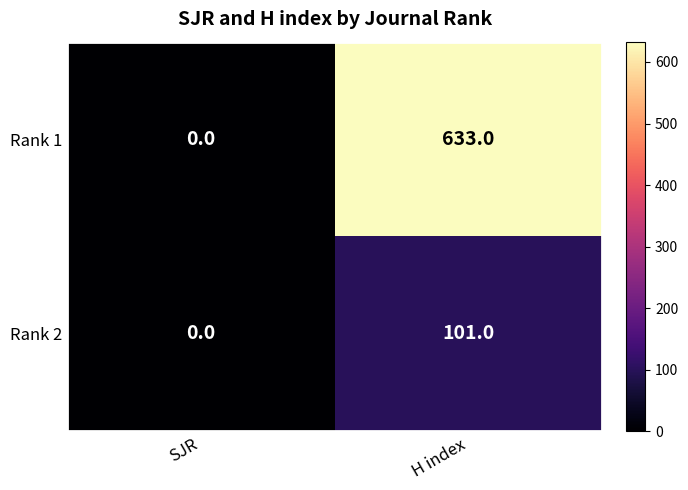

What is the difference between the Rank 1 values at SJR and H index?

633